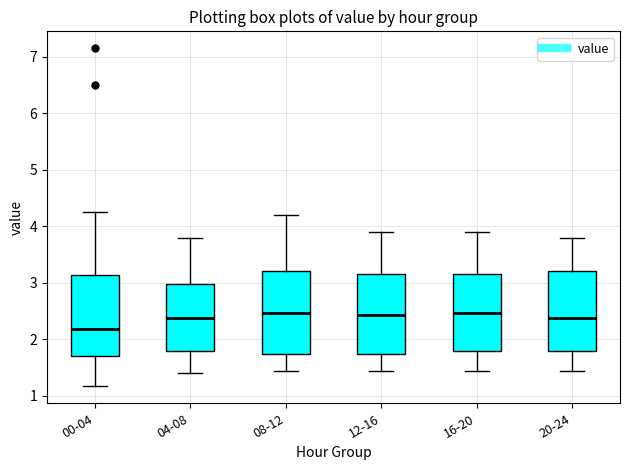

Reading left to right, read every box against the y-axis: the position of its median line, the range the box covers, and the ends of its whiskers. The values are not printed on the chart, so give them approximately, as read against the axis.

00-04: median 2.2, box 1.7 to 3.1, whiskers 1.2 to 4.3
04-08: median 2.4, box 1.8 to 3.0, whiskers 1.4 to 3.8
08-12: median 2.5, box 1.8 to 3.2, whiskers 1.5 to 4.2
12-16: median 2.4, box 1.7 to 3.2, whiskers 1.5 to 3.9
16-20: median 2.5, box 1.8 to 3.2, whiskers 1.5 to 3.9
20-24: median 2.4, box 1.8 to 3.2, whiskers 1.5 to 3.8